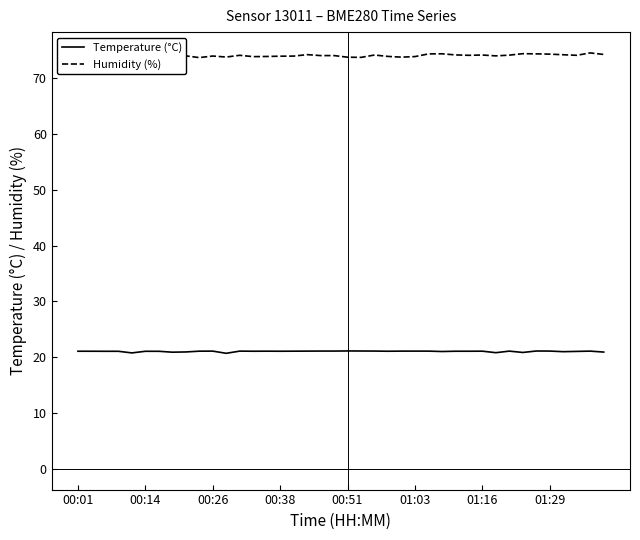

What is the value of the Temperature (°C) point at the 37th from the left?

21.0